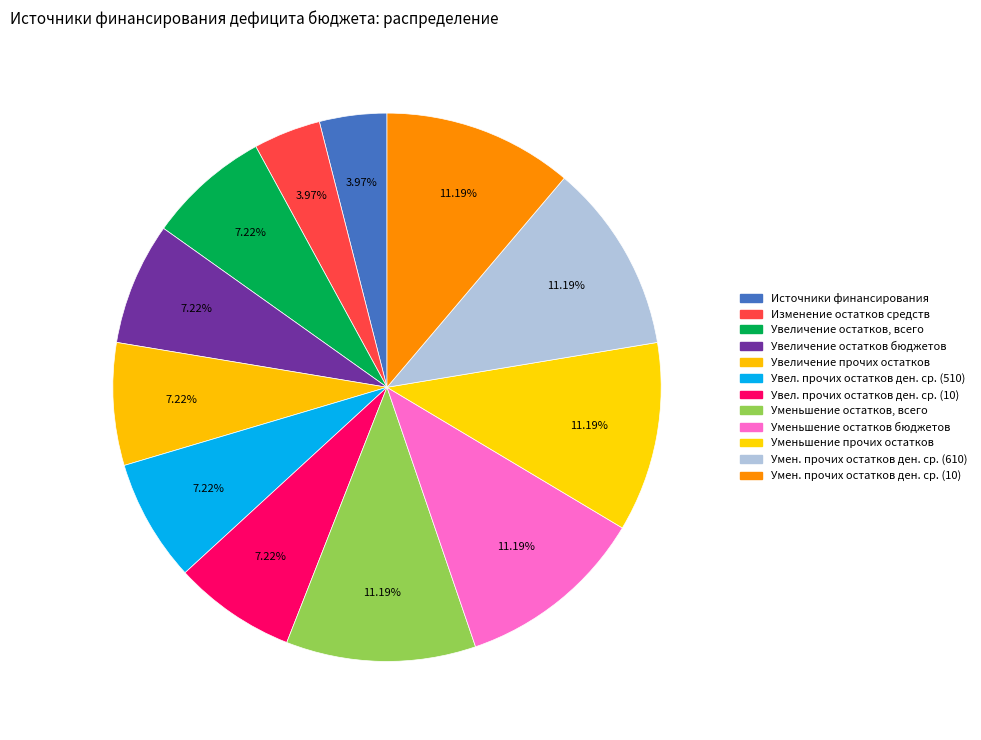

How many slices are in this pie chart?

12